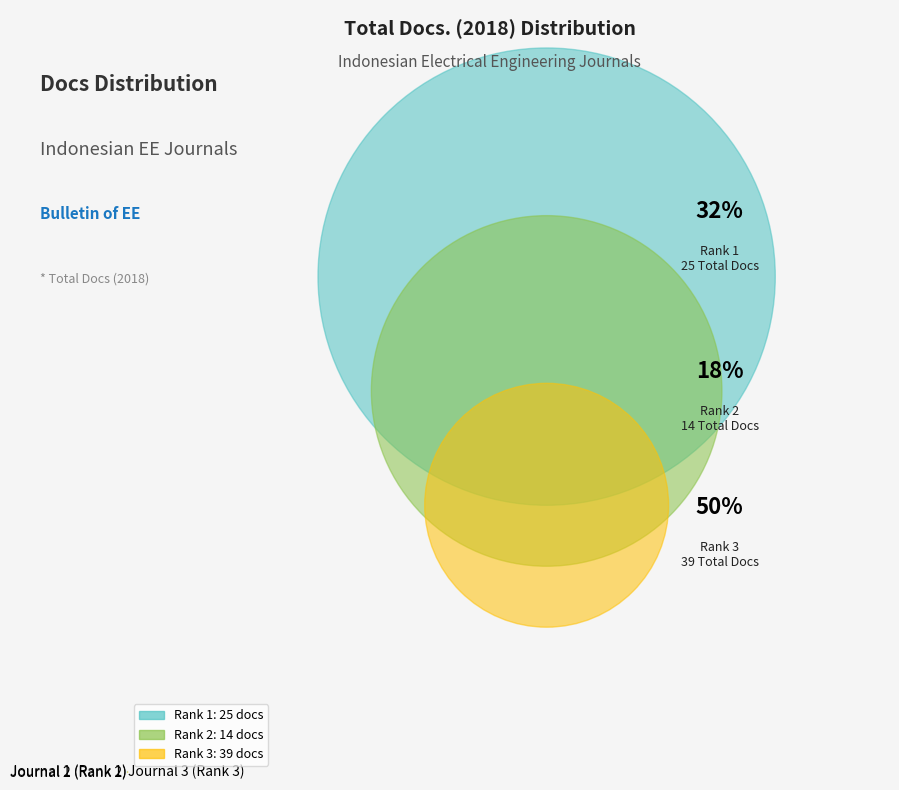

Rank the categories by value from highest to lowest.

Journal 3 (Rank 3), Journal 1 (Rank 1), Journal 2 (Rank 2)